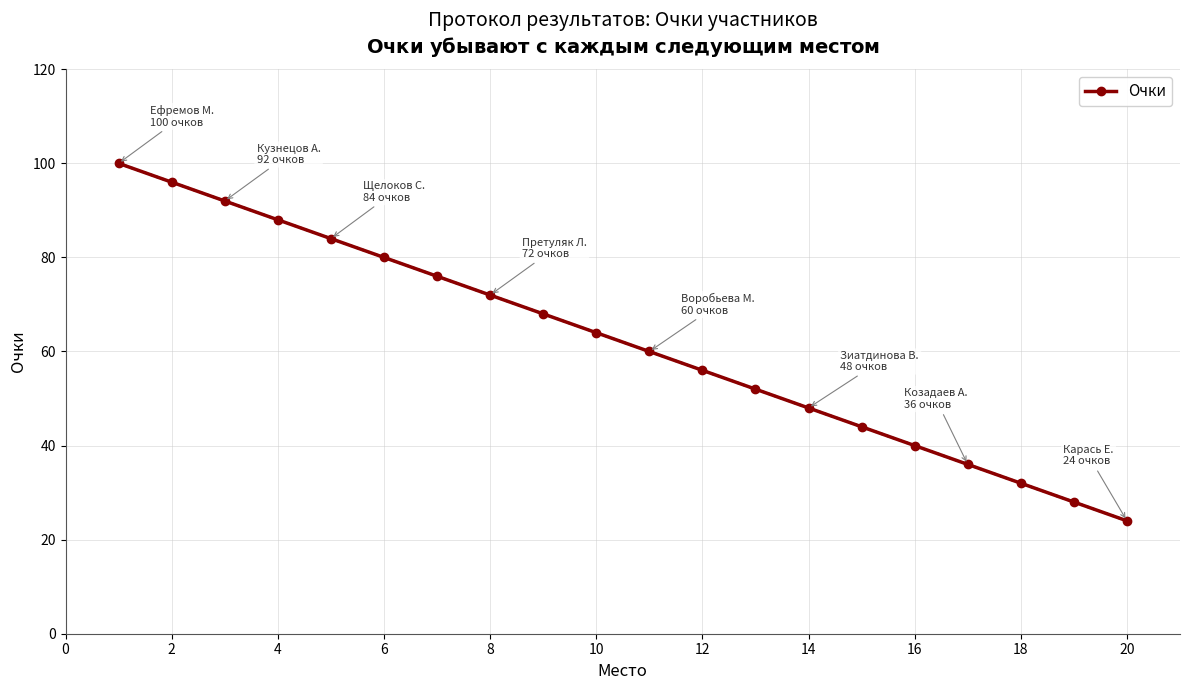

Reading right to left, what are all the values shown in this chart?

24	28	32	36	40	44	48	52	56	60	64	68	72	76	80	84	88	92	96	100